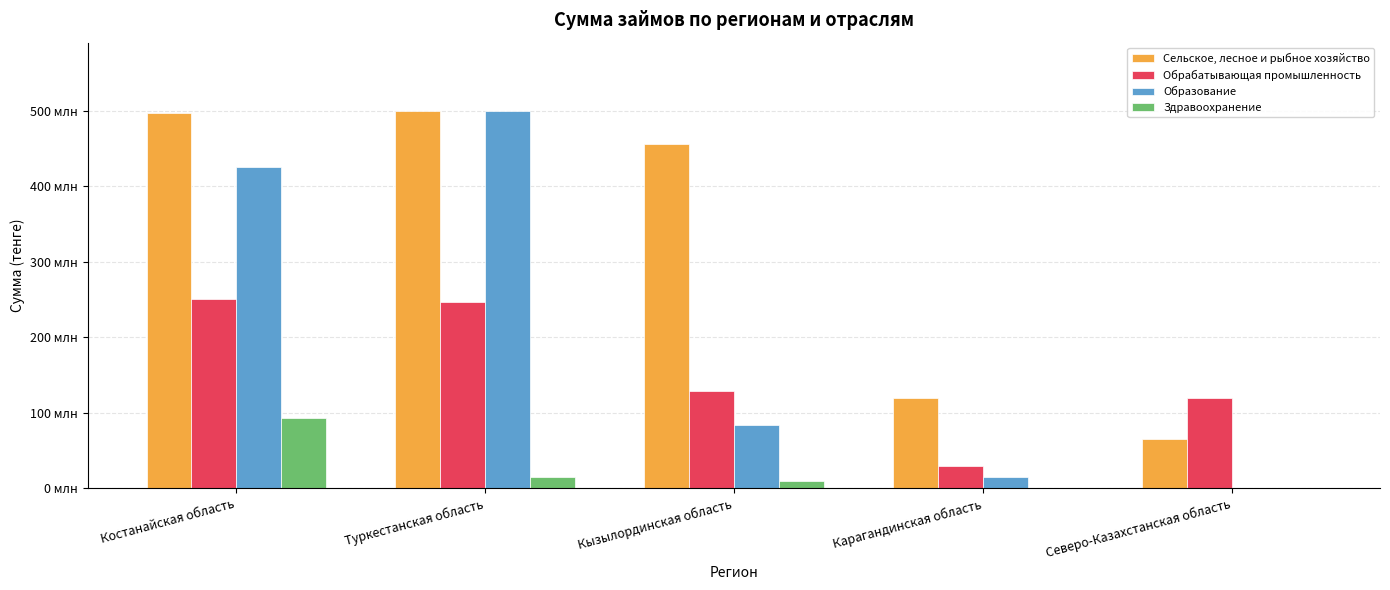

True or false: Сельское, лесное и рыбное хозяйство has a value of 65000000 at Северо-Казахстанская область.

True